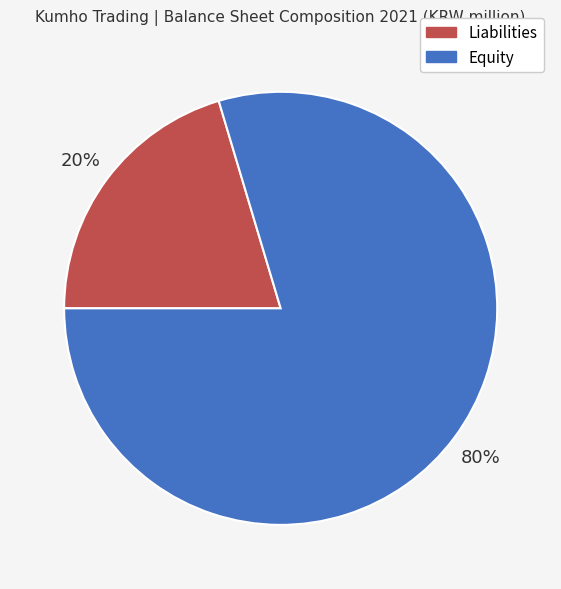

Is there any slice that represents more than half of the pie?

Yes